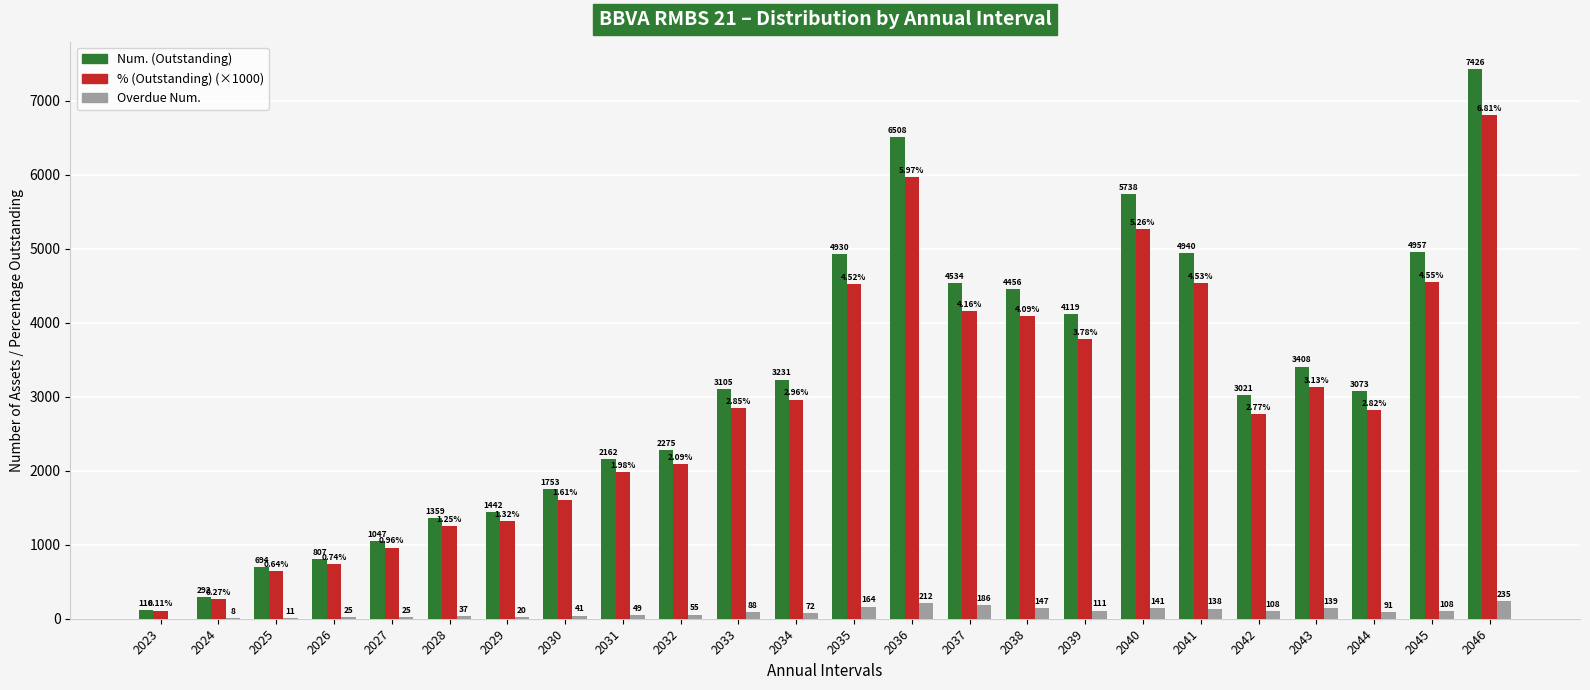

How many distinct data groups are displayed?

3